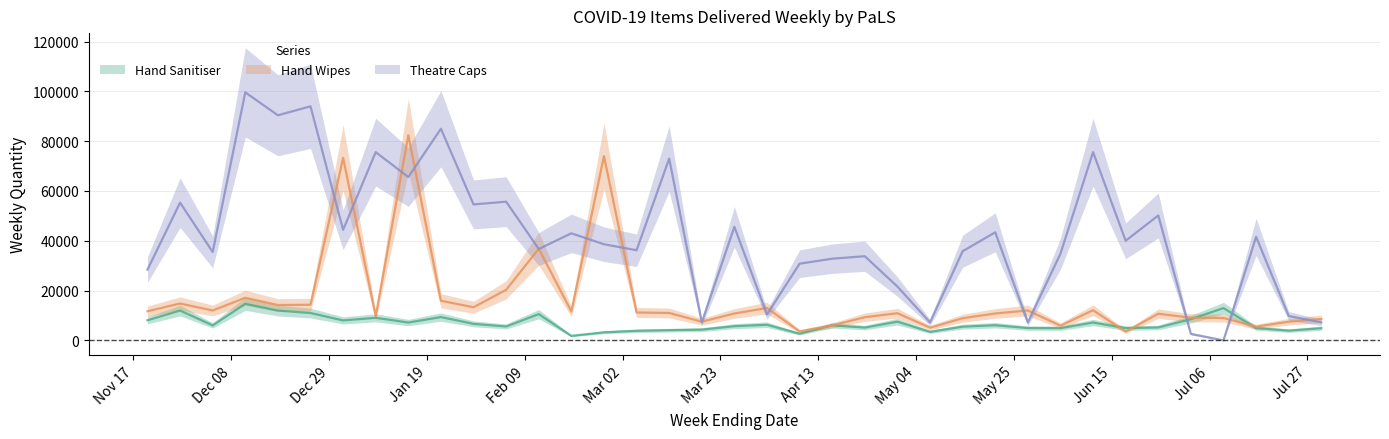

List the labels in order of Theatre Caps value, smallest first.

2021-07-09, 2021-07-02, 2021-03-19, 2021-05-07, 2021-05-28, 2021-07-30, 2021-07-23, 2021-04-02, 2021-04-30, 2020-11-20, 2021-04-09, 2021-04-16, 2021-04-23, 2021-06-04, 2020-12-04, 2021-05-14, 2021-03-05, 2021-02-12, 2021-02-26, 2021-06-18, 2021-07-16, 2021-02-19, 2021-05-21, 2021-01-01, 2021-03-26, 2021-06-25, 2021-01-29, 2020-11-27, 2021-02-05, 2021-01-15, 2021-03-12, 2021-01-08, 2021-06-11, 2021-01-22, 2020-12-18, 2020-12-25, 2020-12-11